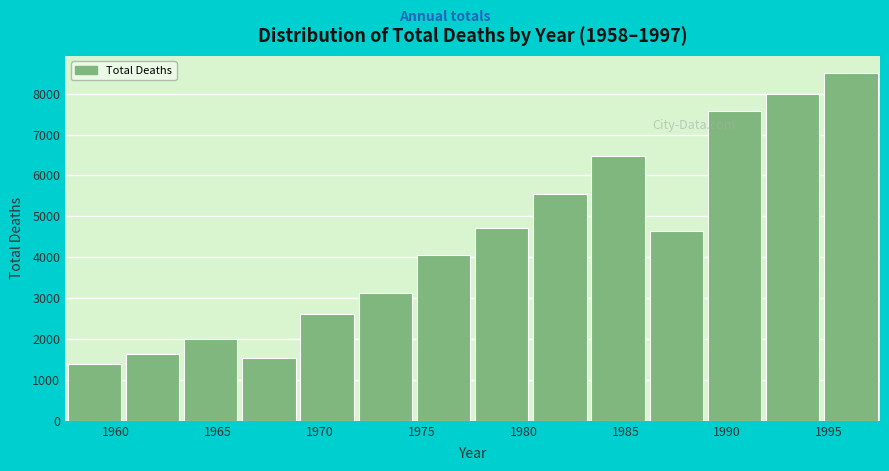

Which range on the x-axis has the tallest bar?

1994.5 to 1997.5